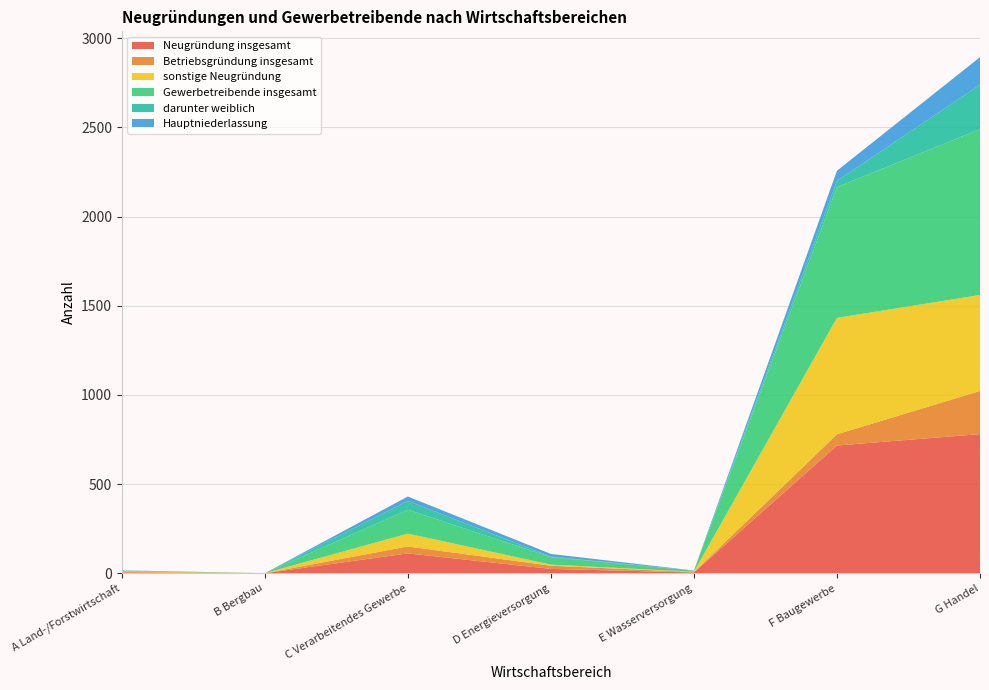

Reading left to right, what are all the values shown in this chart?

Neugründung insgesamt: 5	0	111	24	4	716	780
Betriebsgründung insgesamt: 1	0	39	18	2	63	242
sonstige Neugründung: 4	0	72	6	2	653	538
Gewerbetreibende insgesamt: 4	0	134	42	6	733	930
darunter weiblich: 1	0	49	3	0	35	249
Hauptniederlassung: 1	0	25	15	1	57	155